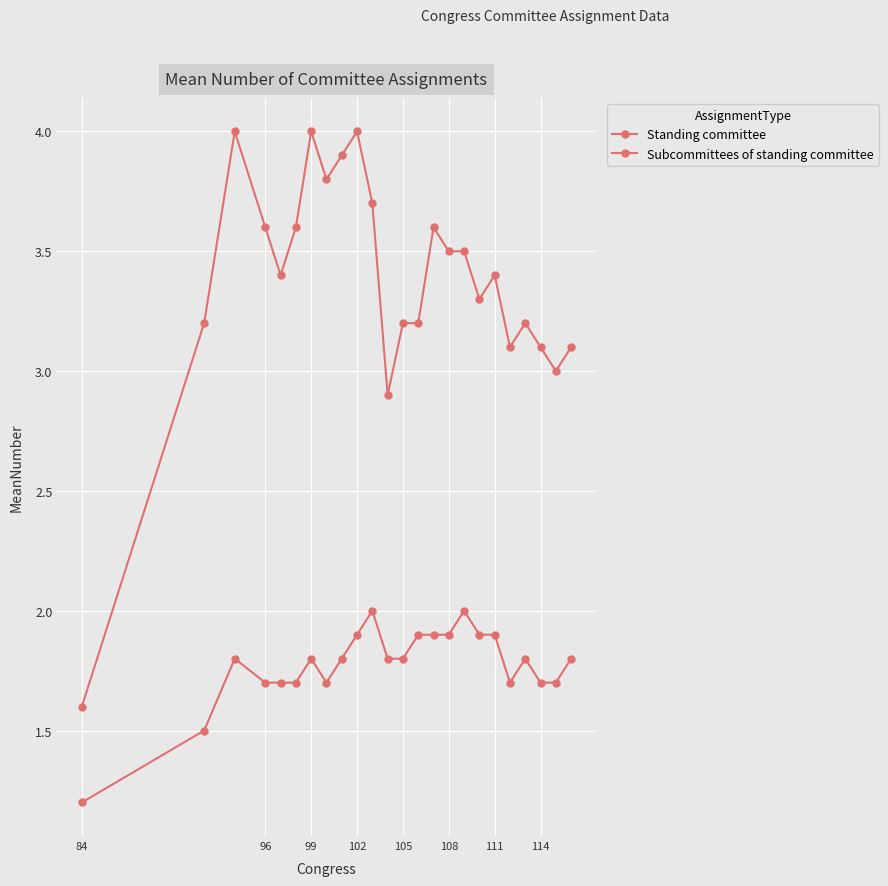

What is the difference between the maximum and minimum values in the Subcommittees of standing committee series?

2.4